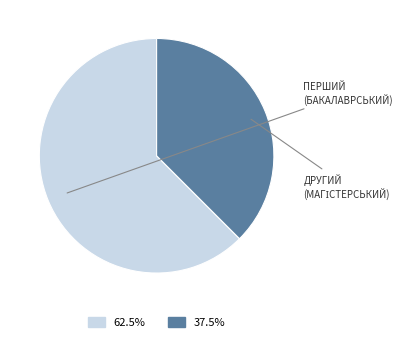

Is there any slice that represents more than half of the pie?

Yes